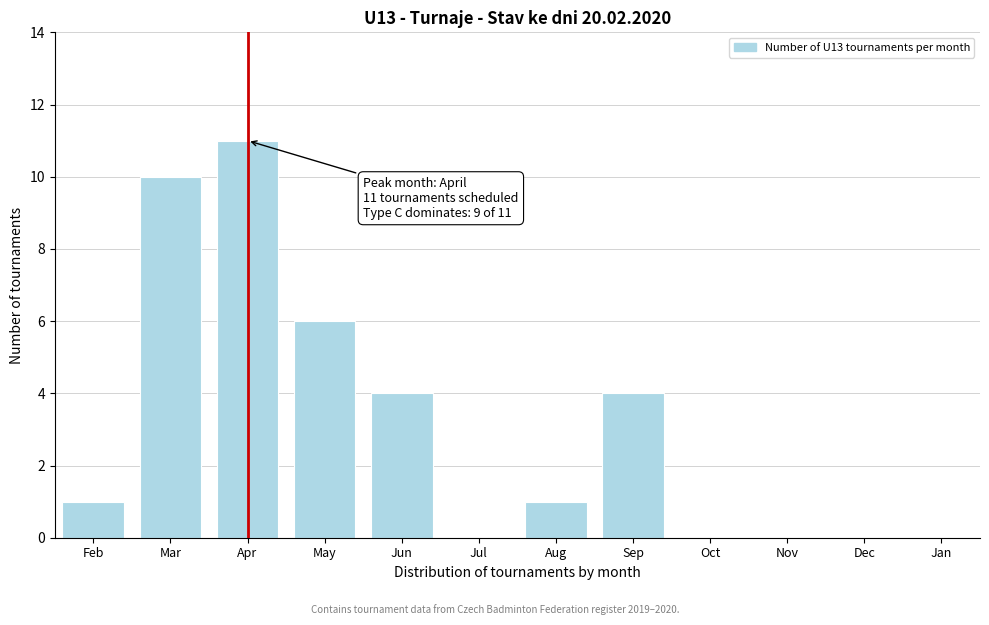

Reading left to right, extract all data points from this chart.

Feb=1	Mar=10	Apr=11	May=6	Jun=4	Jul=0	Aug=1	Sep=4	Oct=0	Nov=0	Dec=0	Jan=0